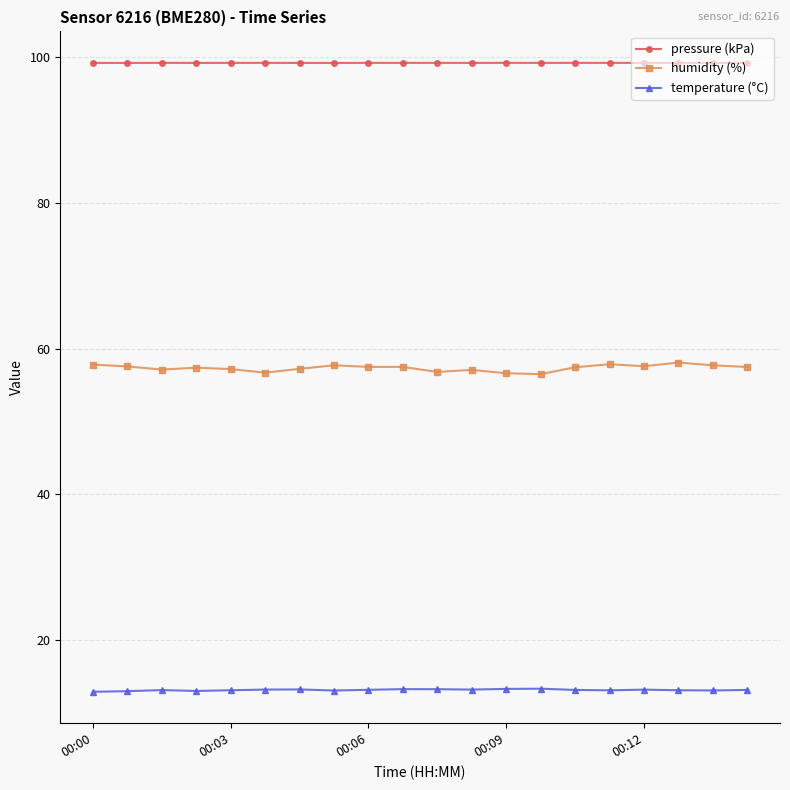

Does the chart display data point markers on the line(s)?

Yes